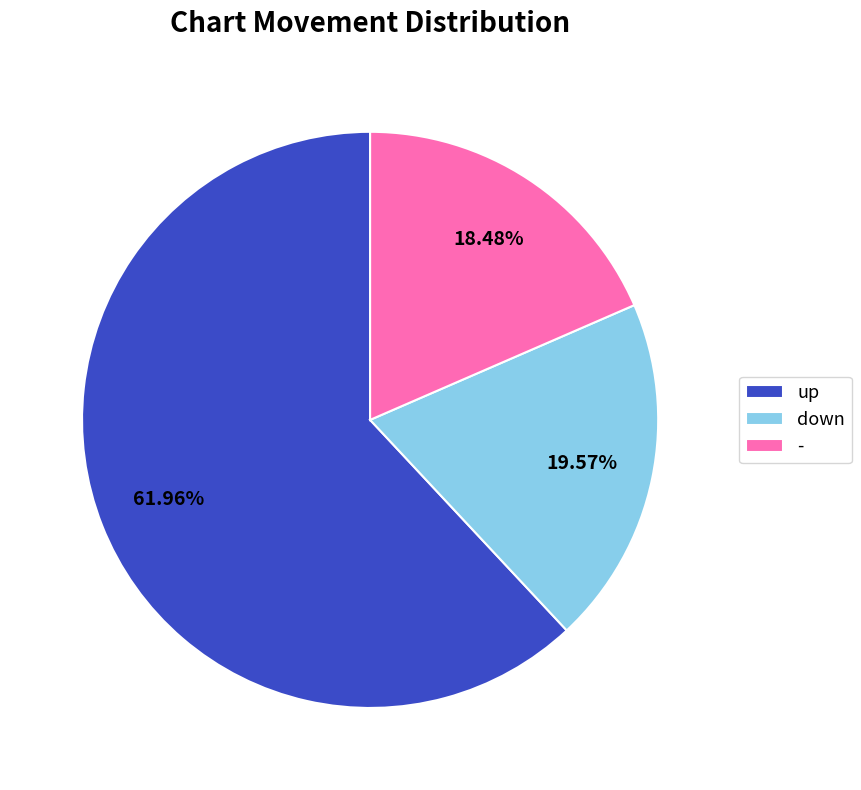

Count the number of slices in the pie.

3